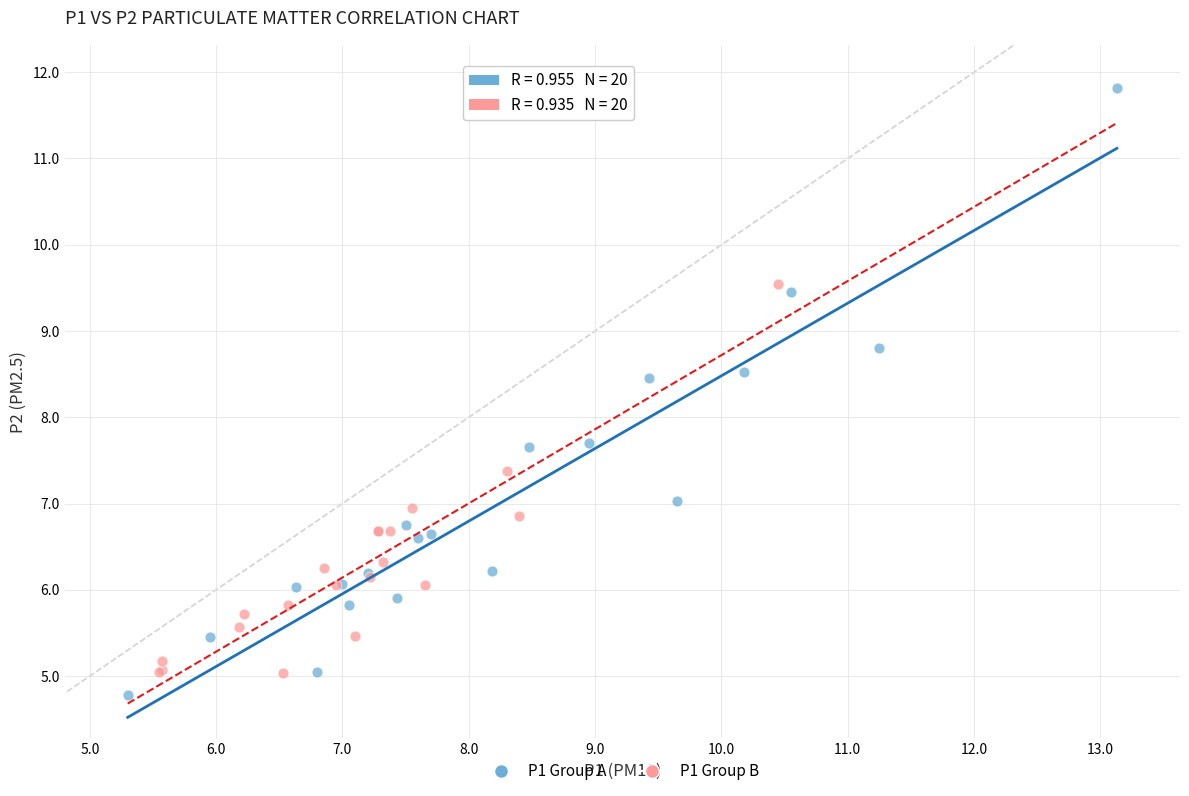

Which series has the largest Y range (max minus min)?

P1 Group A